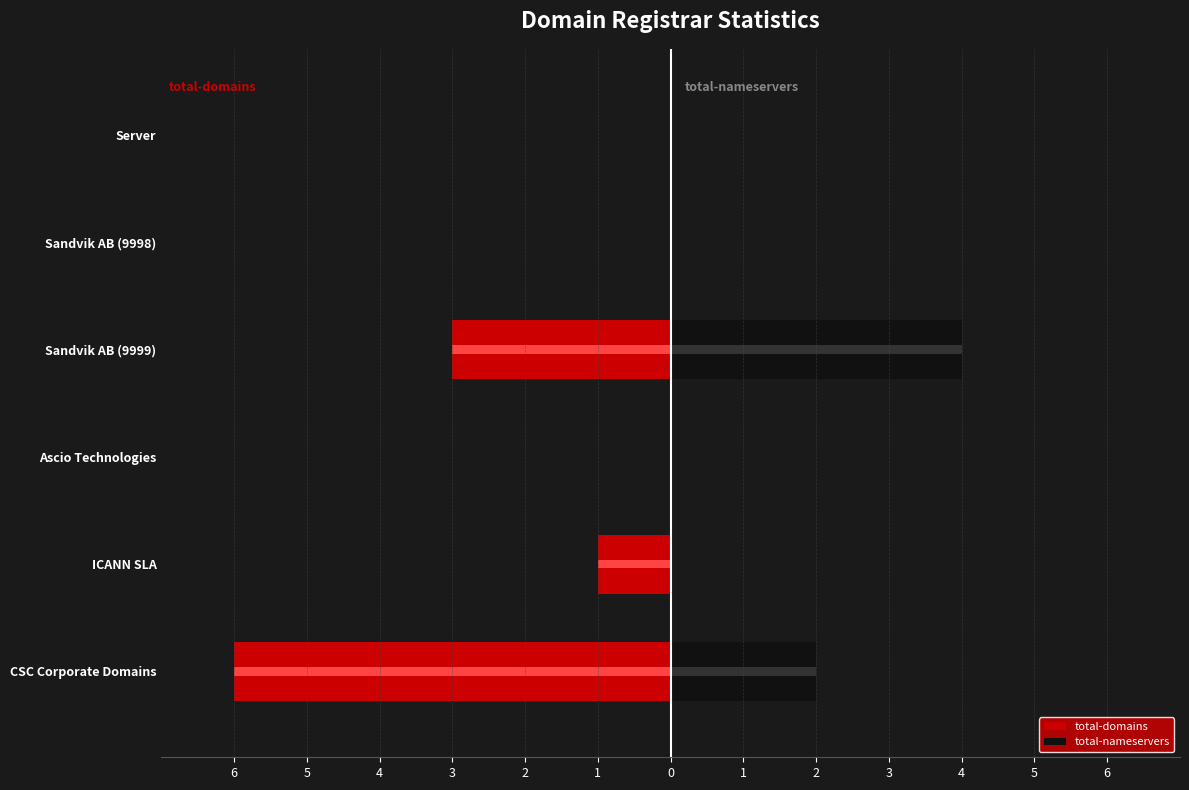

How many bars are there in each group?

2